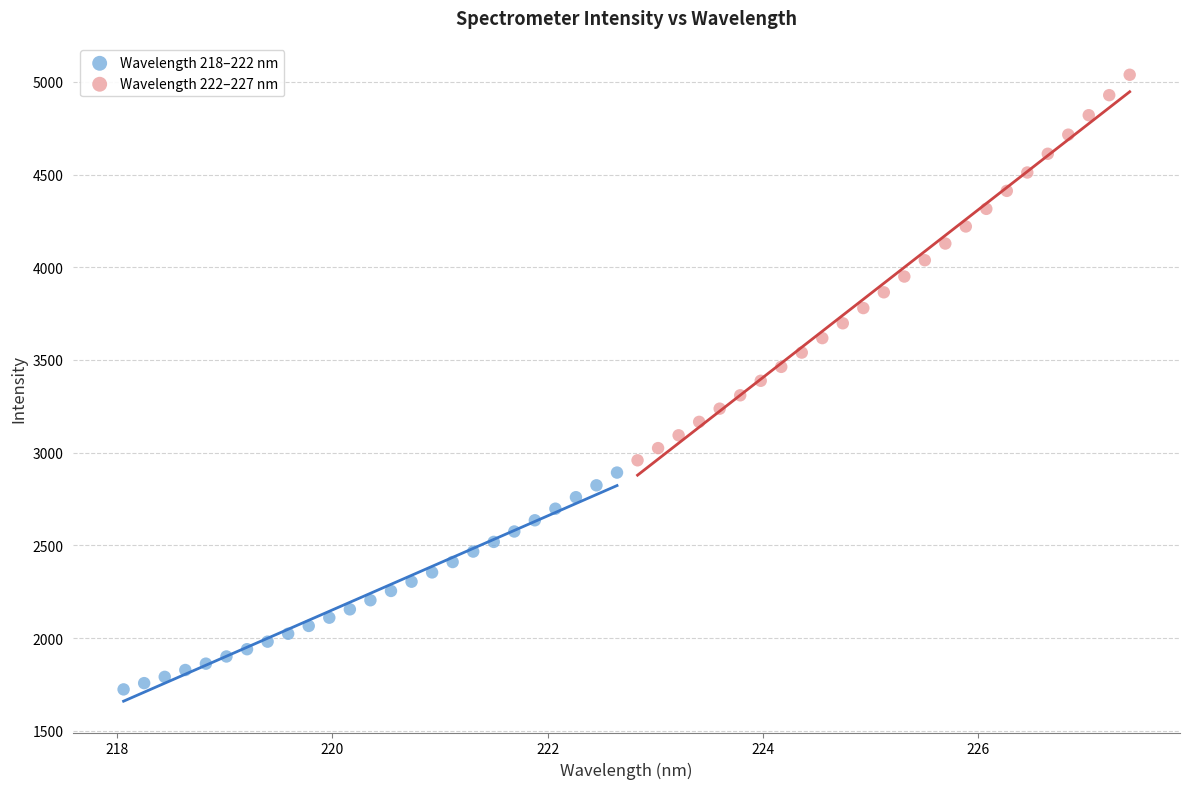

Which series reaches the maximum Y coordinate?

Wavelength 222–227 nm